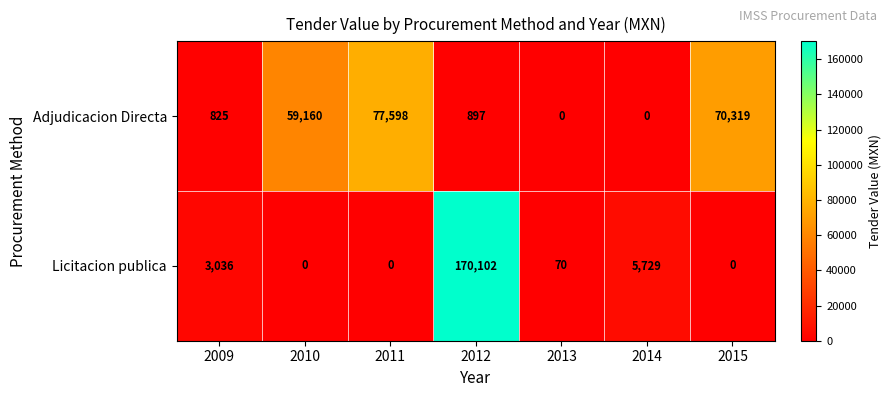

How many distinct data groups are displayed?

2